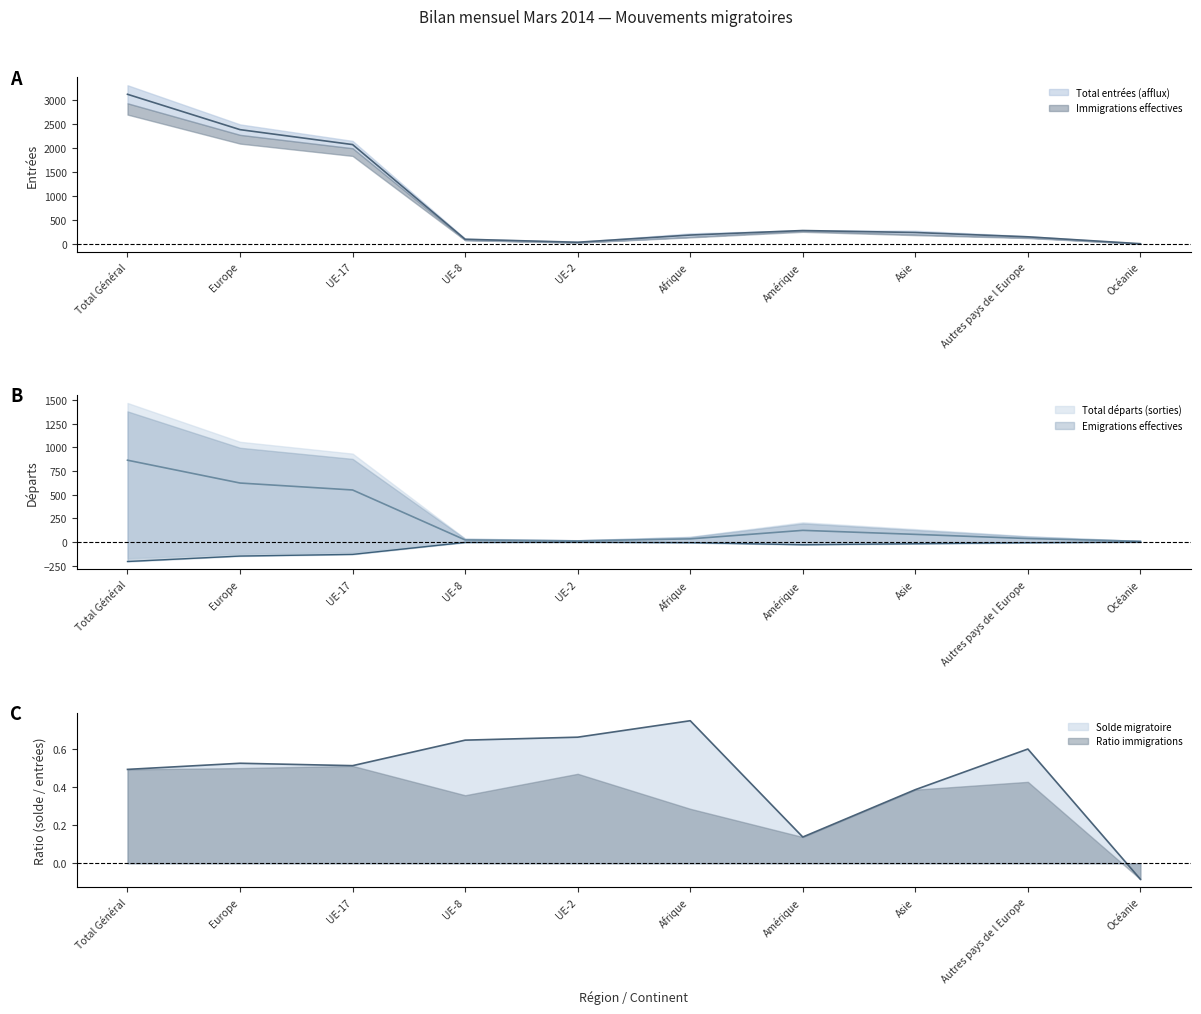

What is the label of the 3rd point from the left?

UE-17